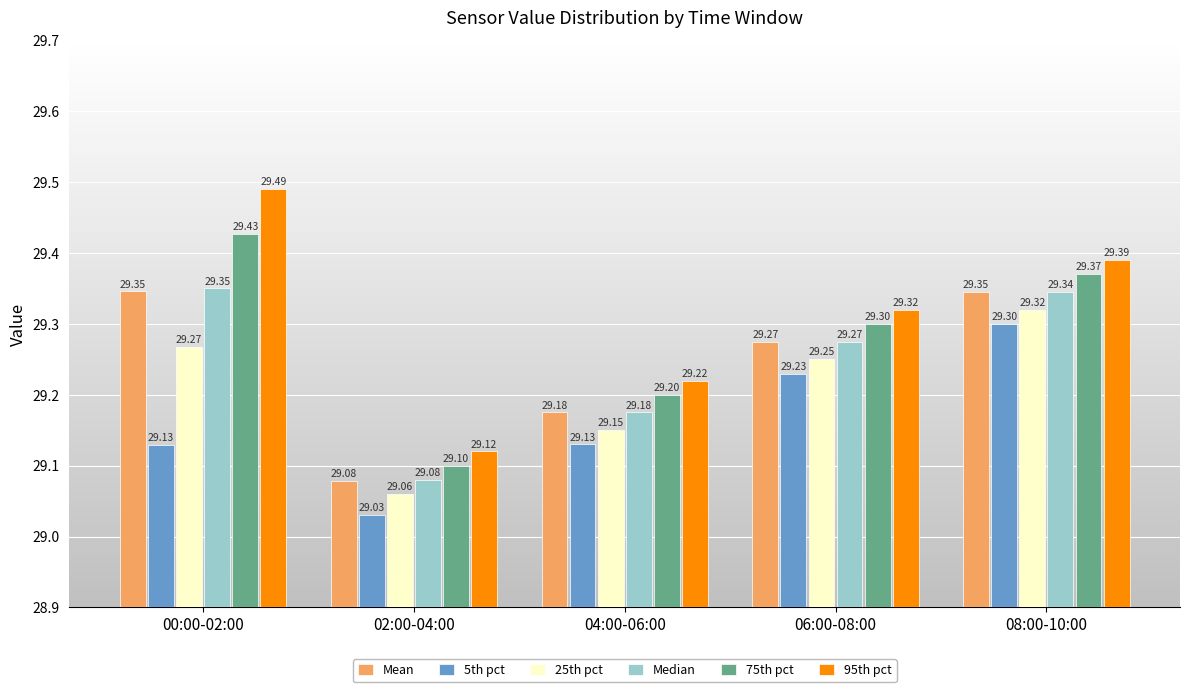

Which series has the widest spread of values?

95th pct